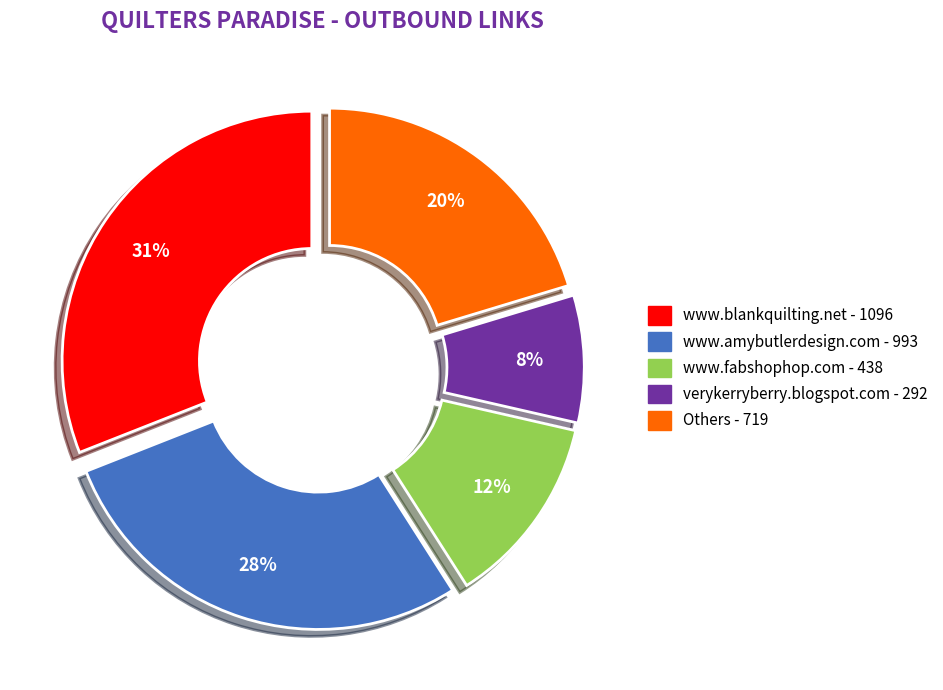

What percentage is the www.amybutlerdesign.com - 993 slice, to the nearest percent?

28%